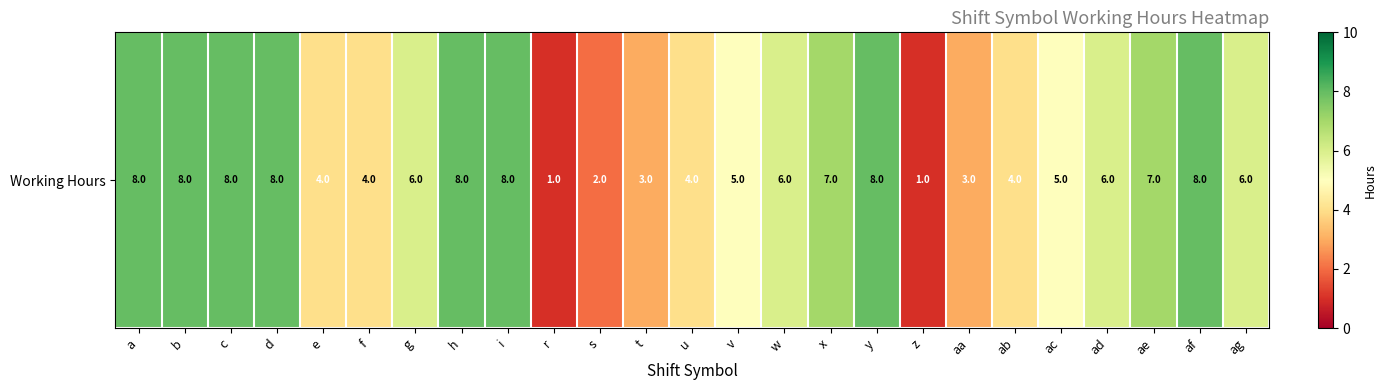

At which category does the chart reach its peak across all series?

b